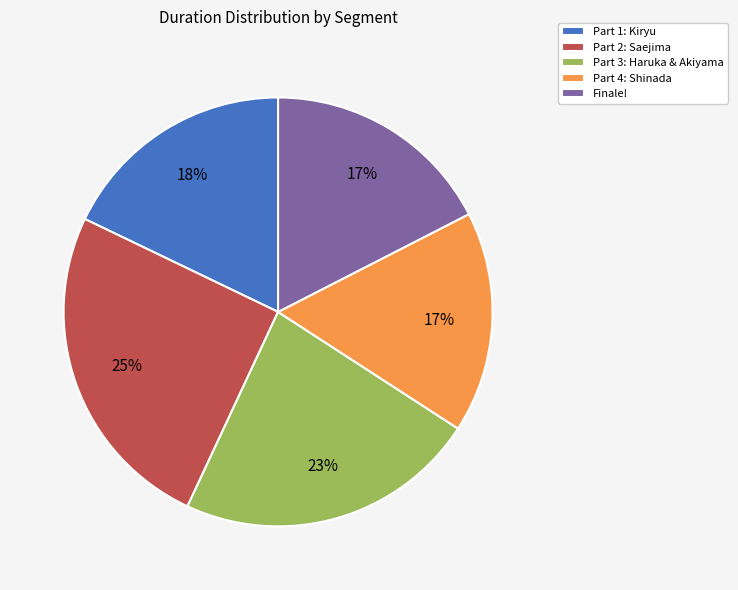

Is it true that Finale! is 17% of the pie?

True